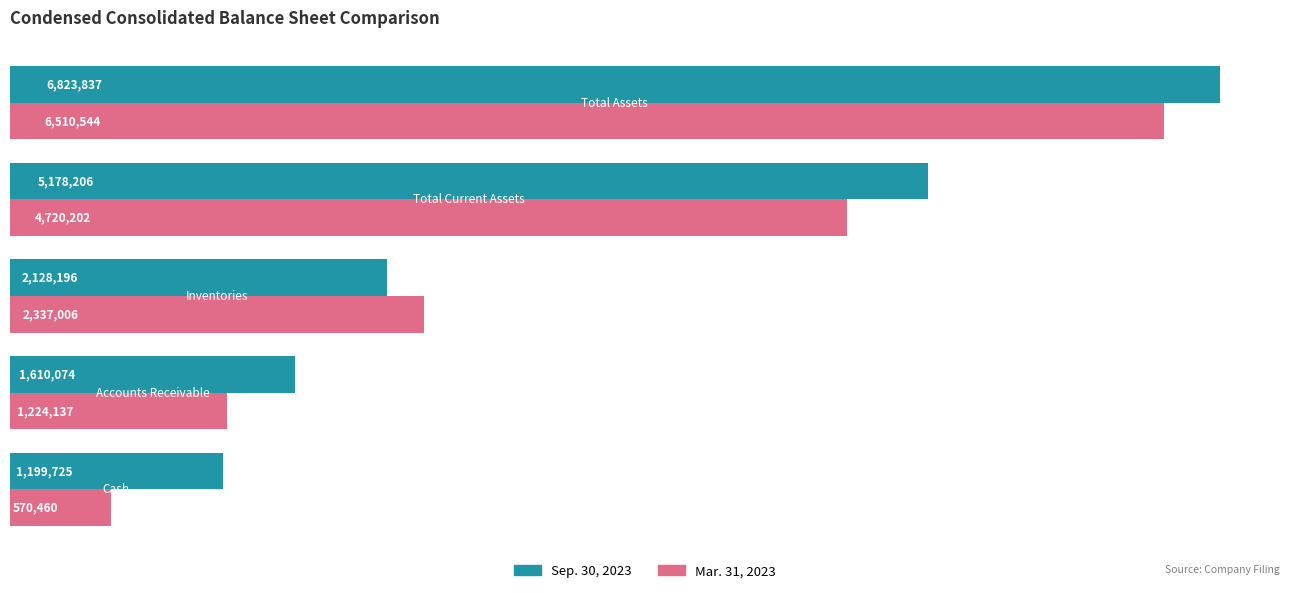

What are all the series names shown in the legend?

Sep. 30, 2023, Mar. 31, 2023